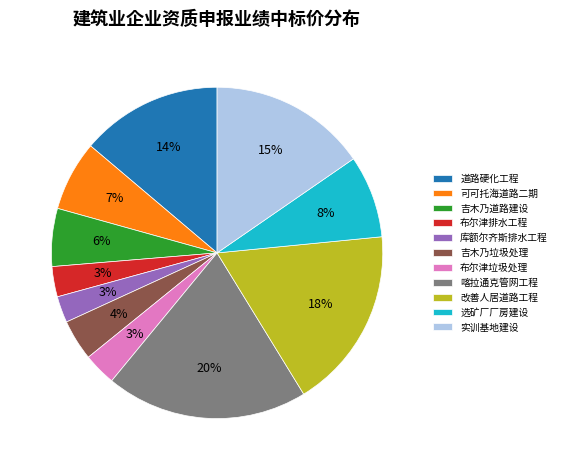

To the nearest percent, what portion does 喀拉通克管网工程 represent?

20%